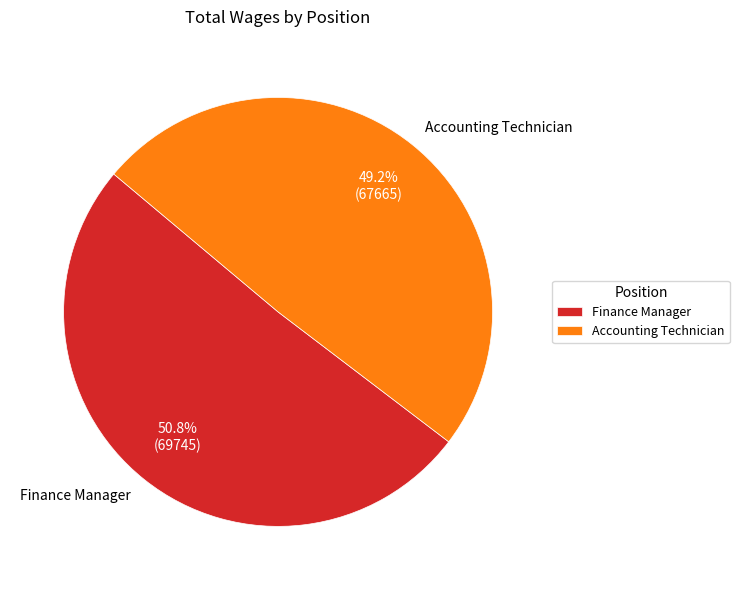

How many segments does this pie chart have?

2